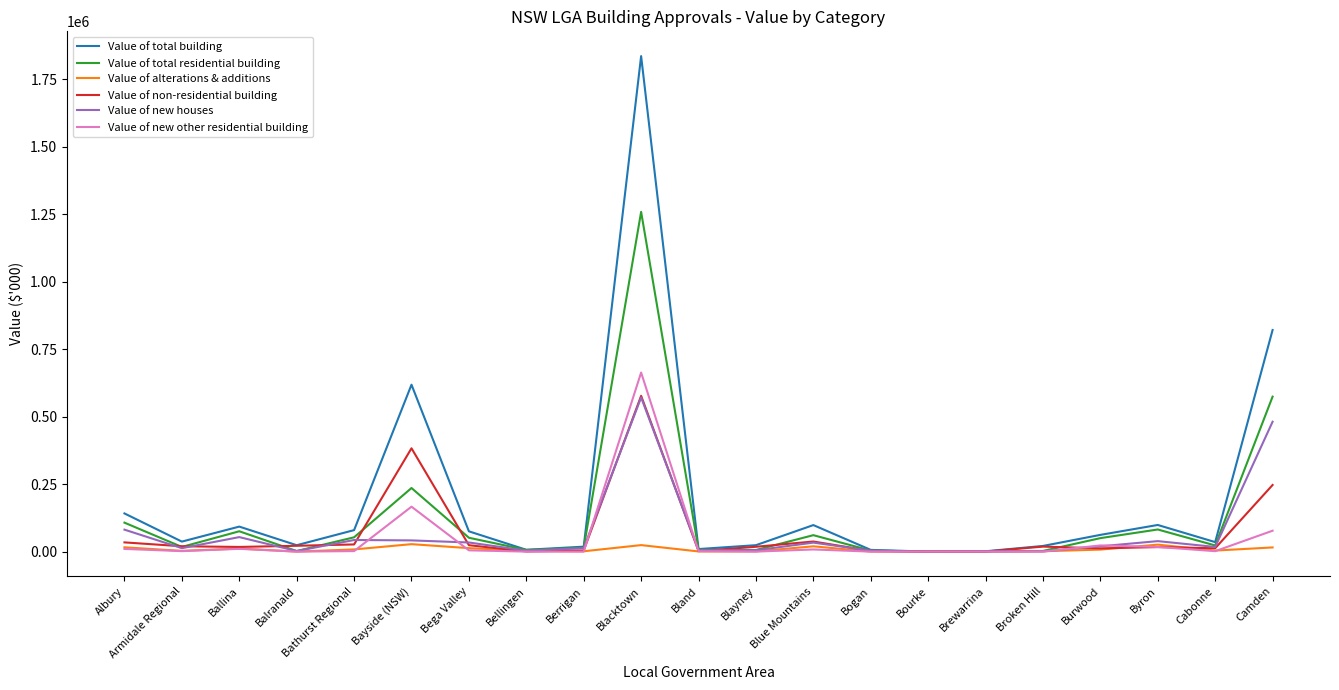

What is the difference between the Value of non-residential building values at Bega Valley and Bourke?

23760.7